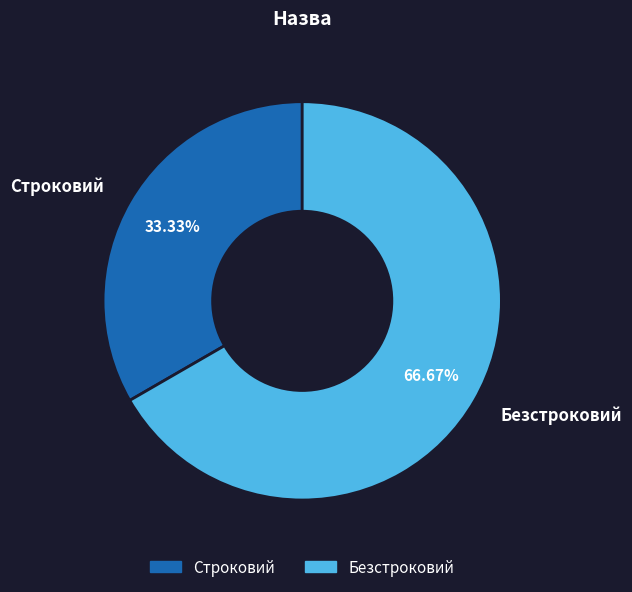

What is the largest slice in the pie chart?

Безстроковий